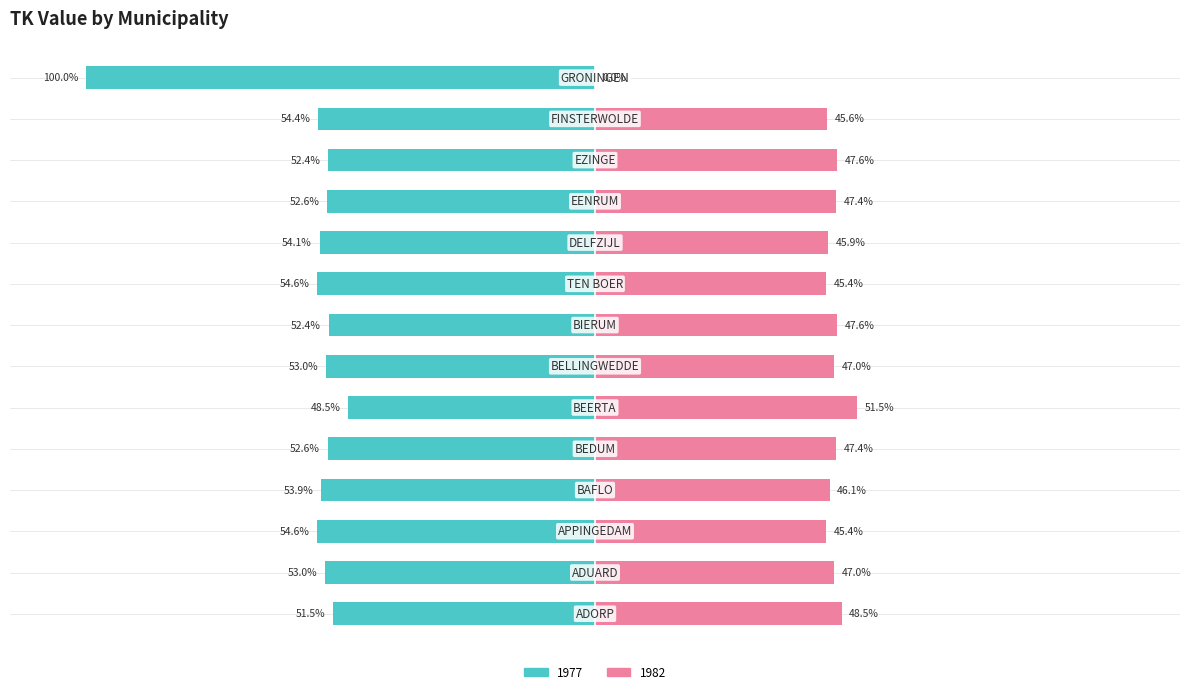

Reading left to right, transcribe all the data shown in this chart.

ADORP=48.5	ADUARD=47.0	APPINGEDAM=45.4	BAFLO=46.1	BEDUM=47.4	BEERTA=51.5	BELLINGWEDDE=47.0	BIERUM=47.6	TEN BOER=45.4	DELFZIJL=45.9	EENRUM=47.4	EZINGE=47.6	FINSTERWOLDE=45.6	GRONINGEN=0.0